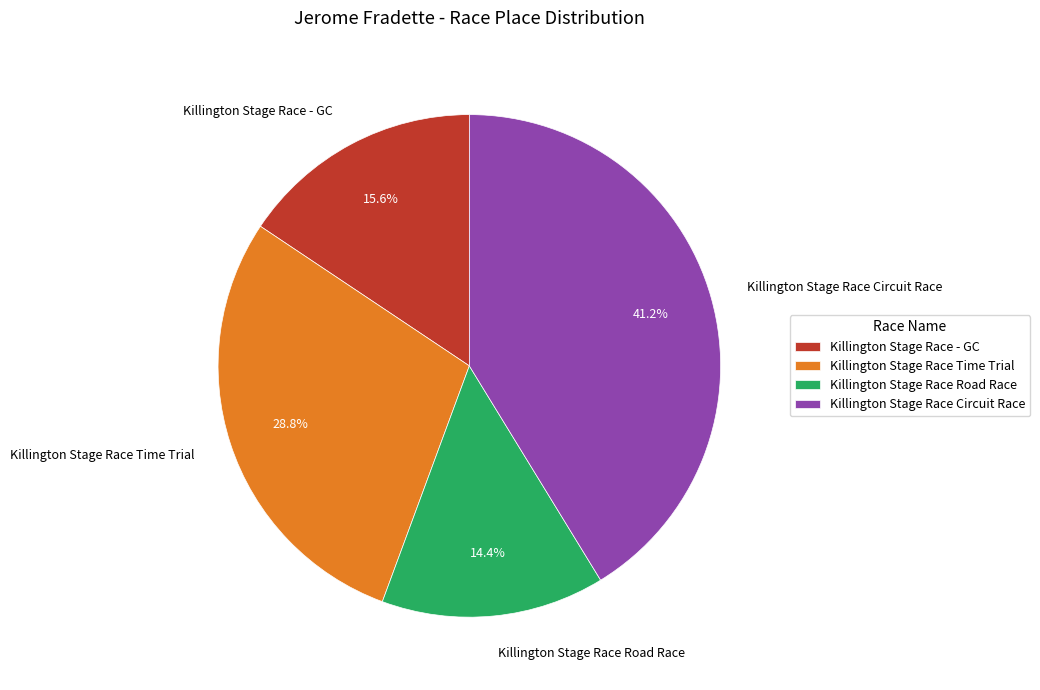

Rank the categories by value from lowest to highest.

Killington Stage Race Road Race, Killington Stage Race - GC, Killington Stage Race Time Trial, Killington Stage Race Circuit Race